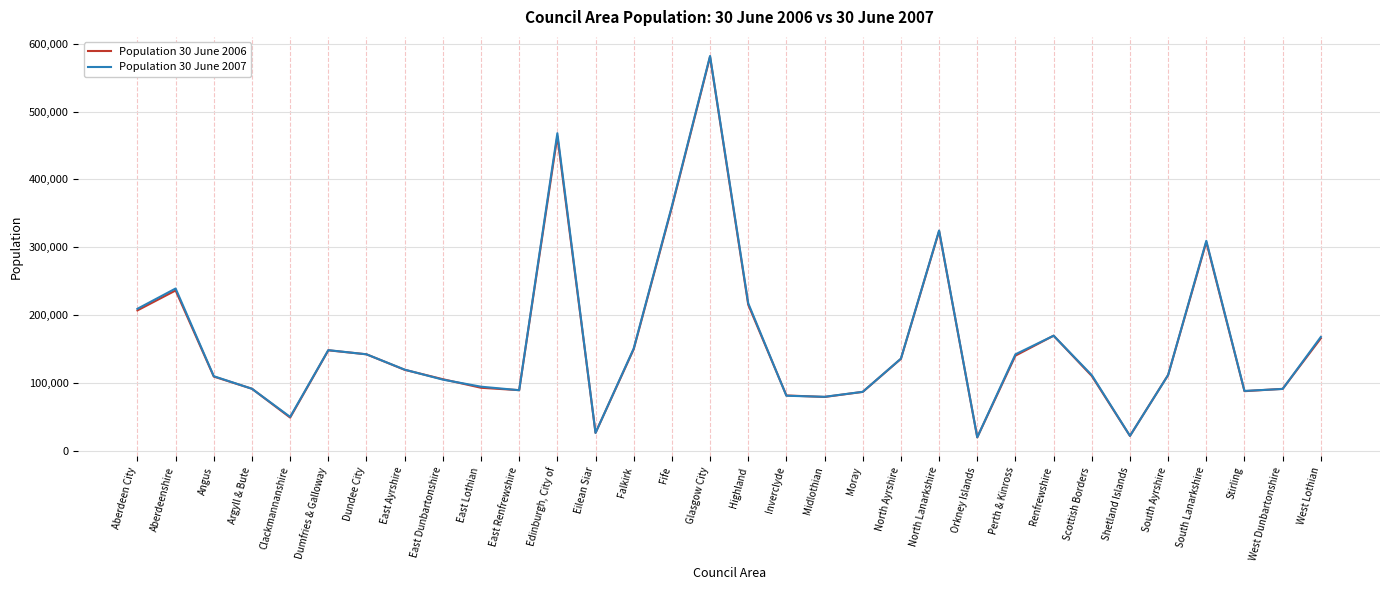

What is the total value across all series at Clackmannanshire?

98800